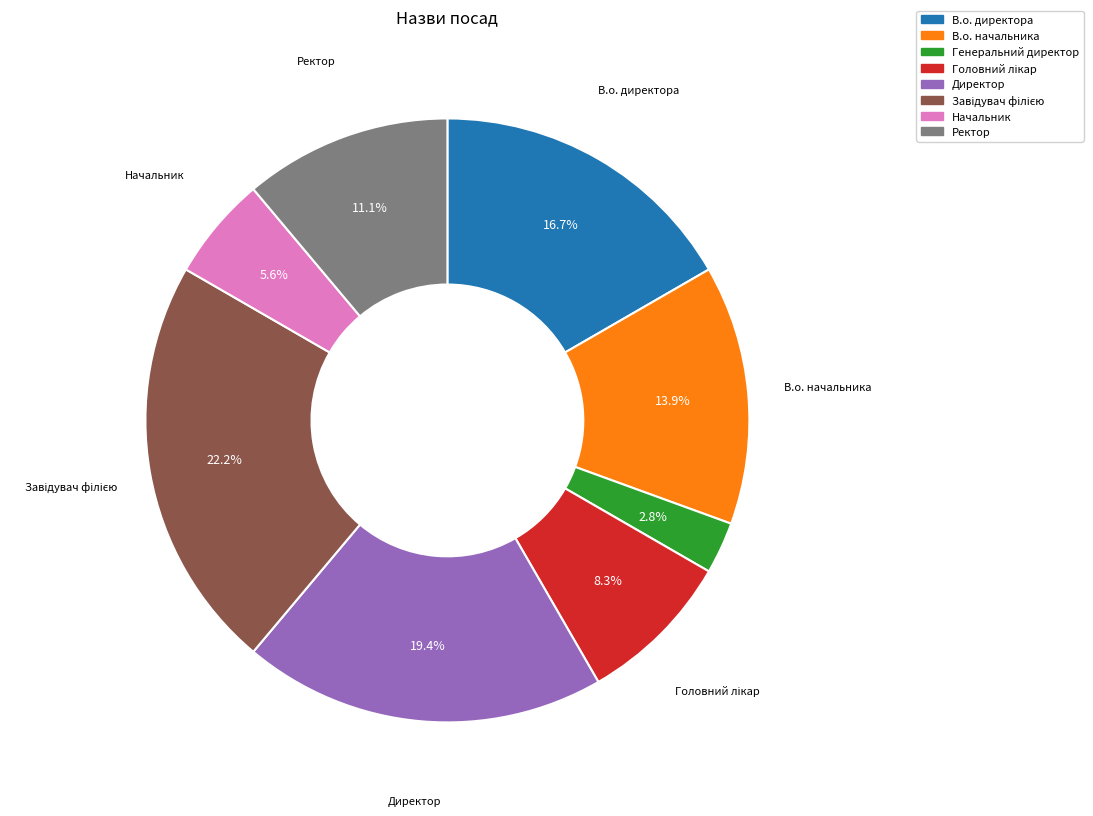

Does Начальник represent more than half of the total?

No